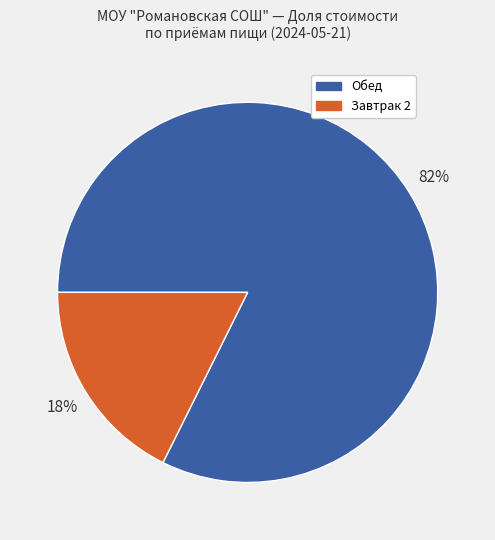

To the nearest percent, what is the average slice percentage?

50%